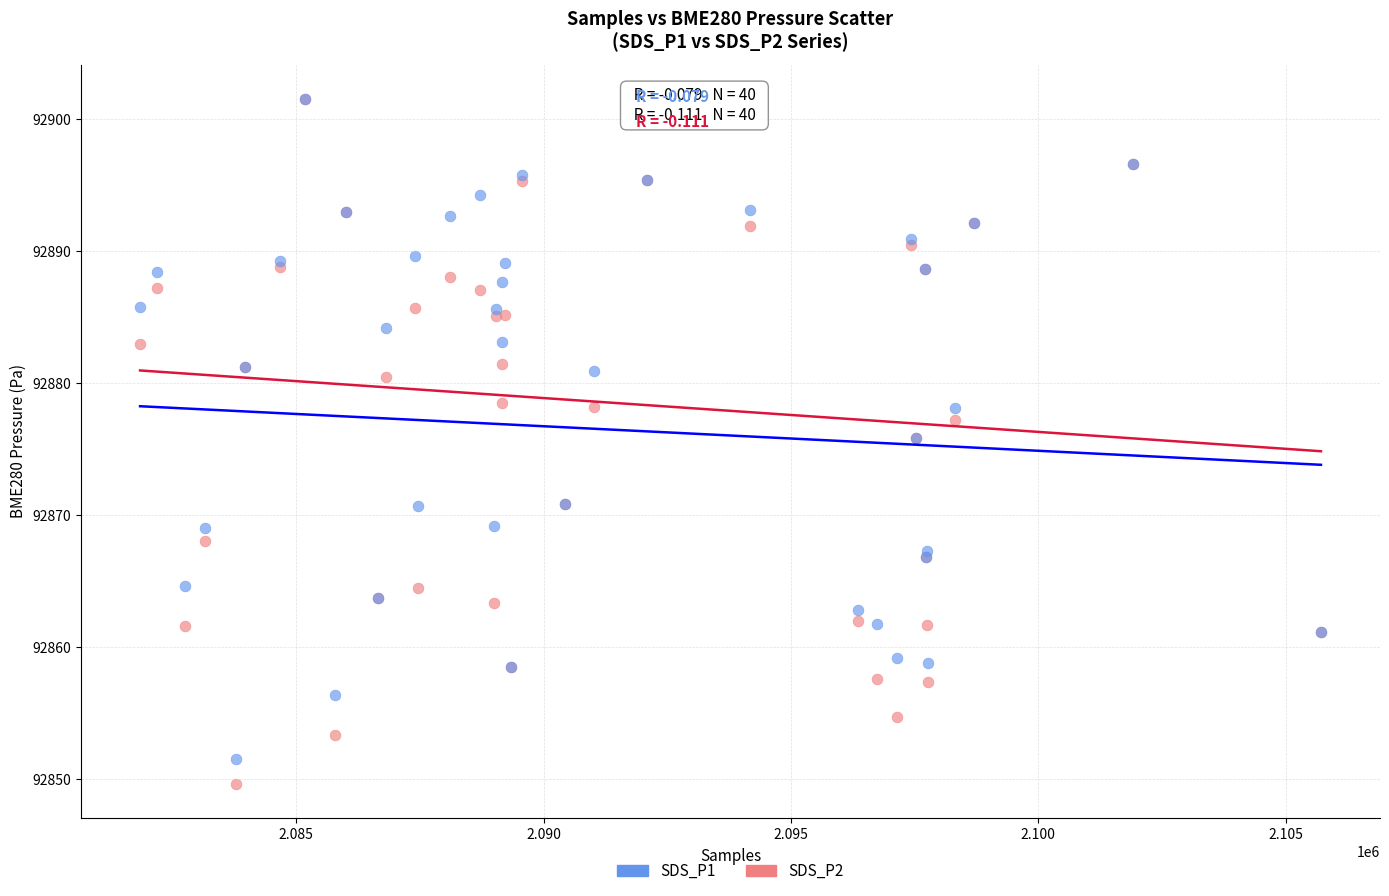

What are all the series names shown in the legend?

SDS_P1, SDS_P2